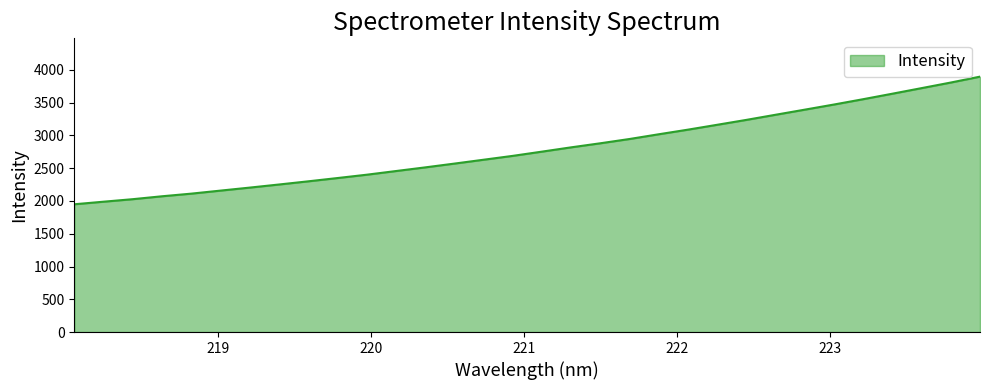

What is the minimum value shown in the chart?

1949.6